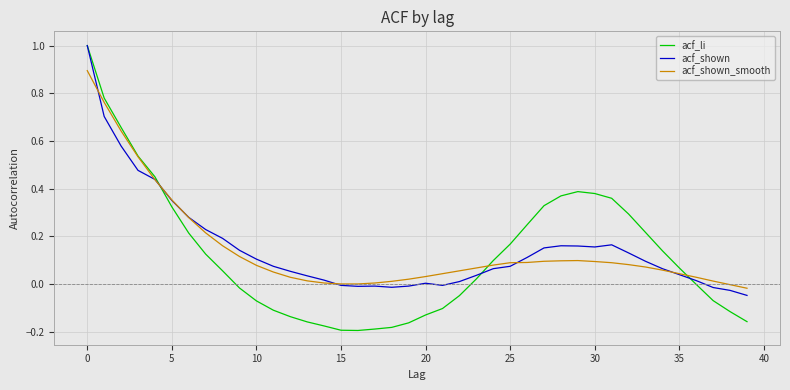

Which series has the largest range (max minus min)?

acf_li